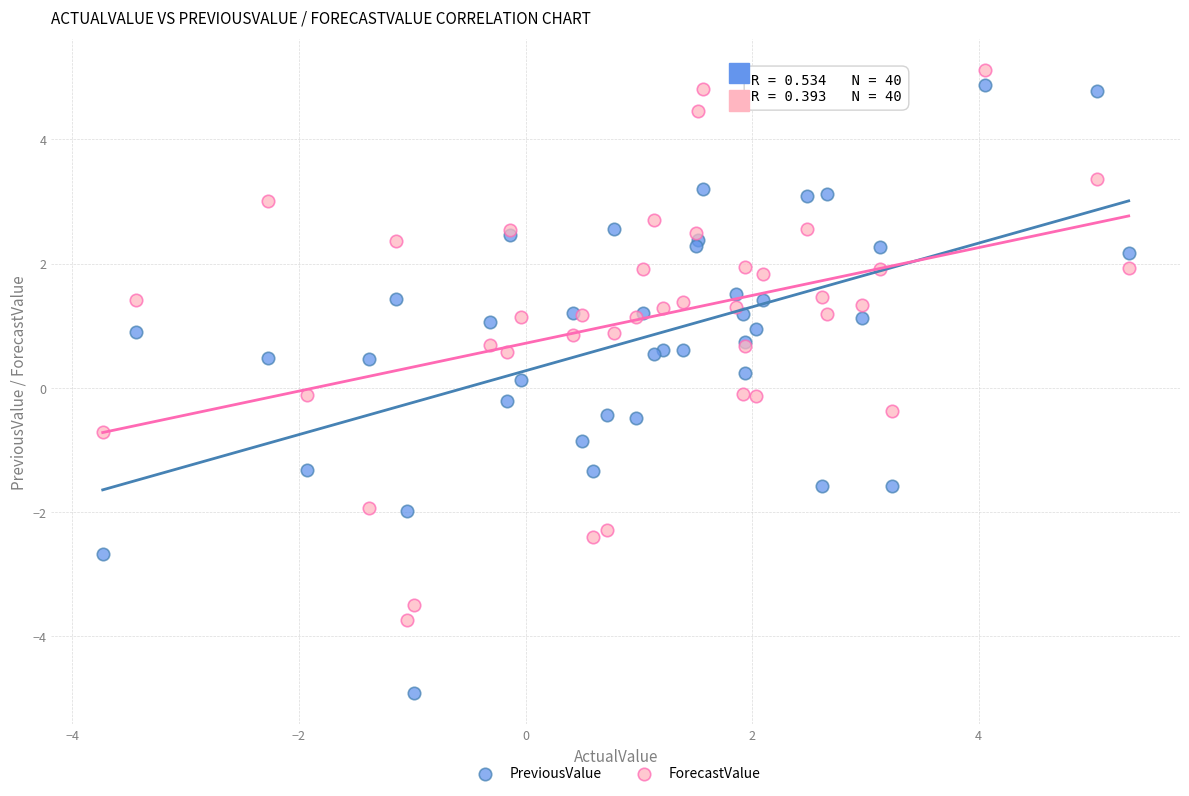

Which series reaches the minimum Y coordinate?

PreviousValue